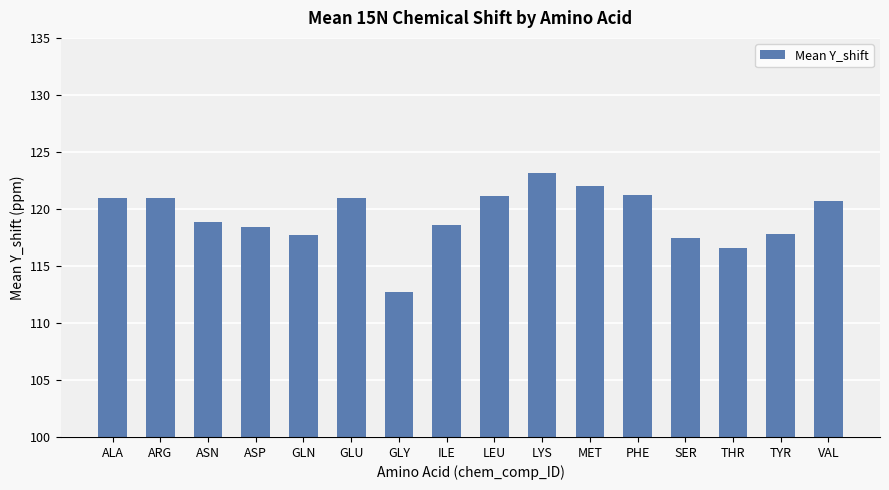

Approximately how many times larger is the value at LYS compared to GLN?

1.0